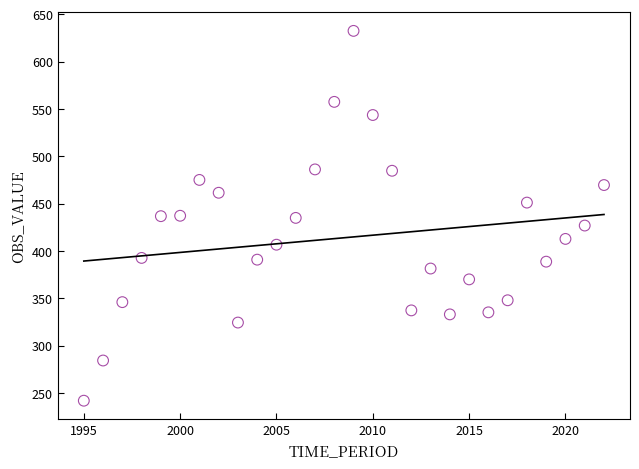

What is the range of Y values (max minus min)?

390.5